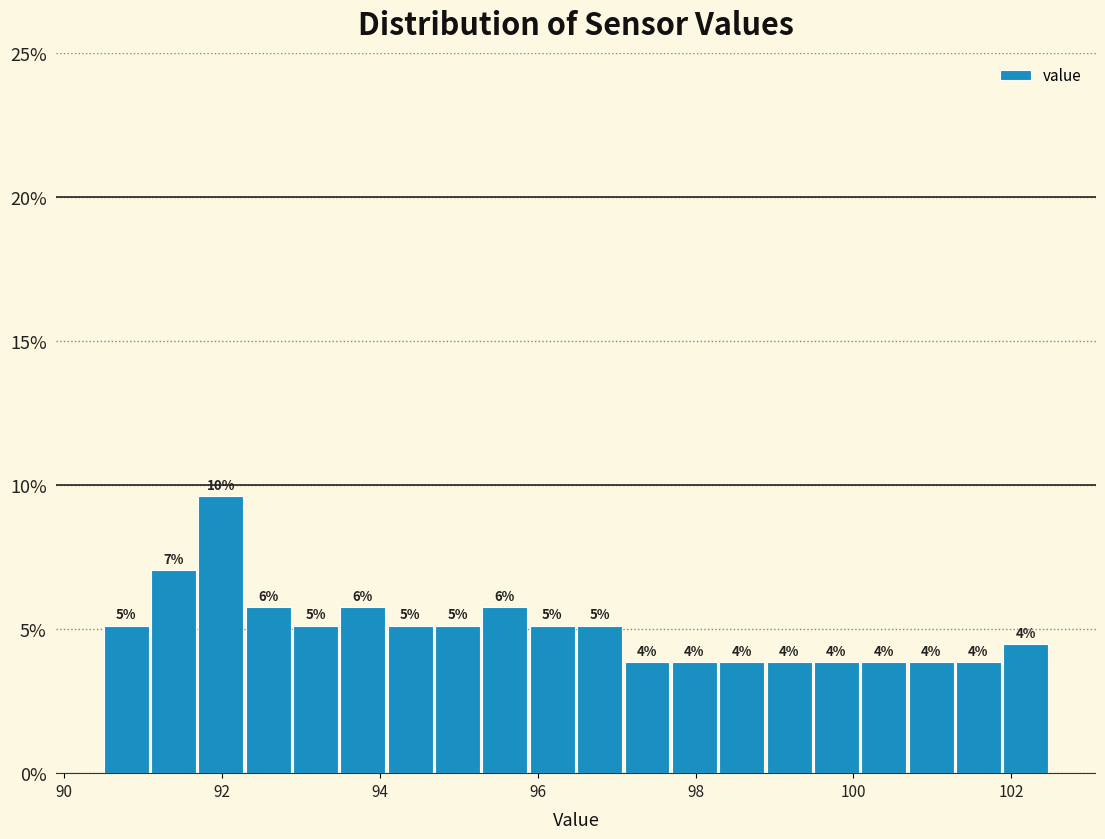

Around what value on the x-axis is the tallest bar? Give the approximate position of its centre, as read against the axis.

92.0